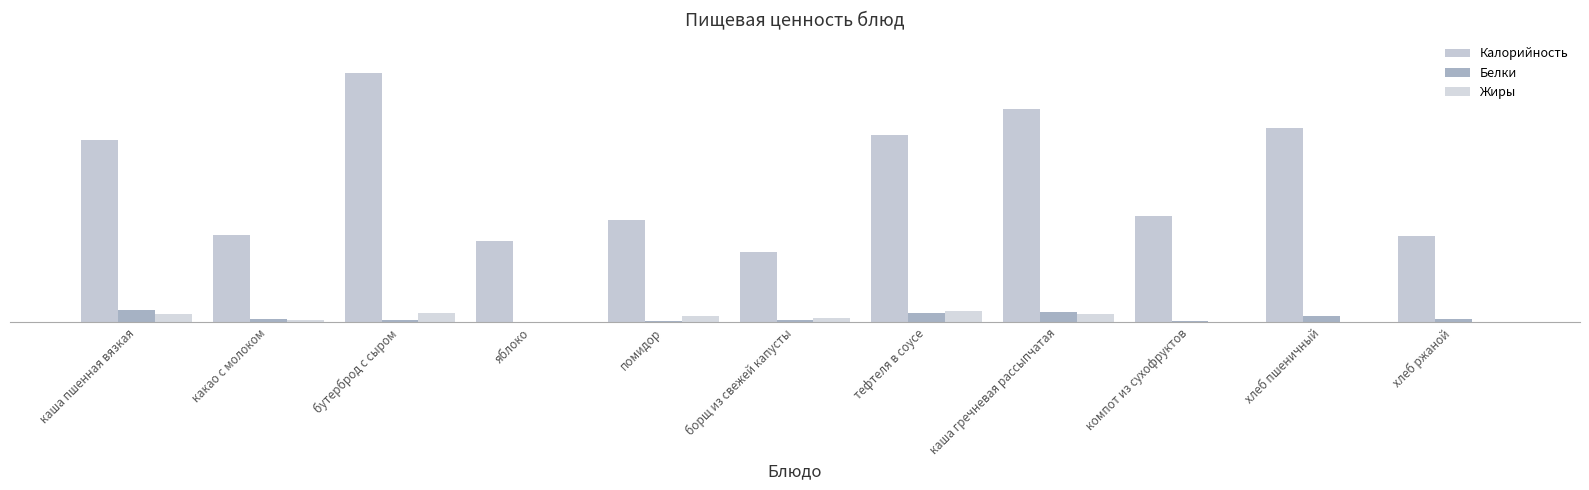

Does the chart contain stacked bars?

No